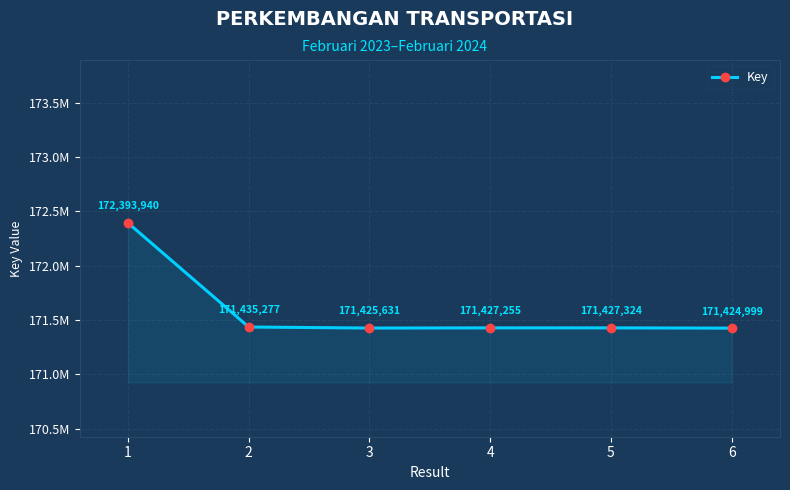

Does the chart have visible grid lines?

Yes